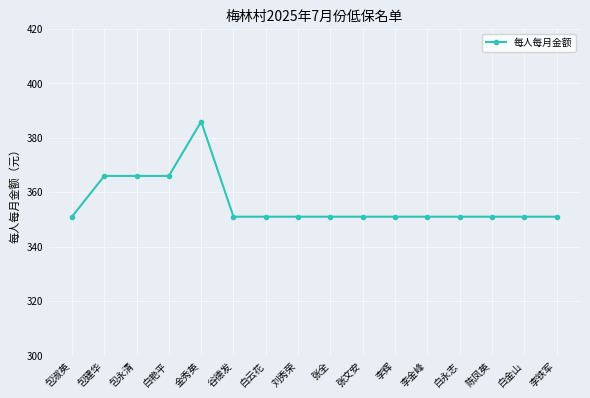

Reading left to right, list all the values displayed in this chart.

351	366	366	366	386	351	351	351	351	351	351	351	351	351	351	351